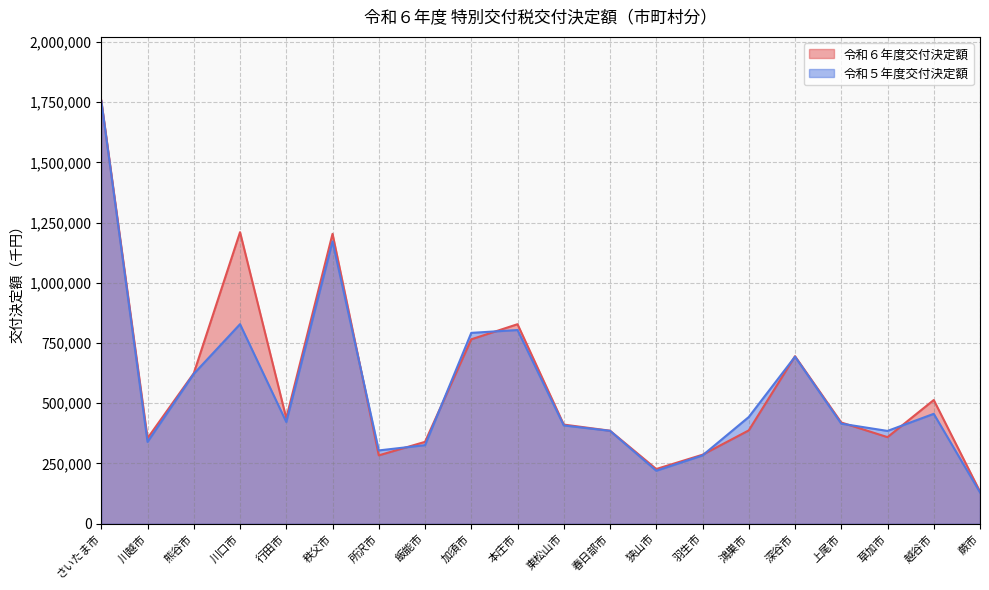

Which series has the largest total across all categories?

令和６年度交付決定額